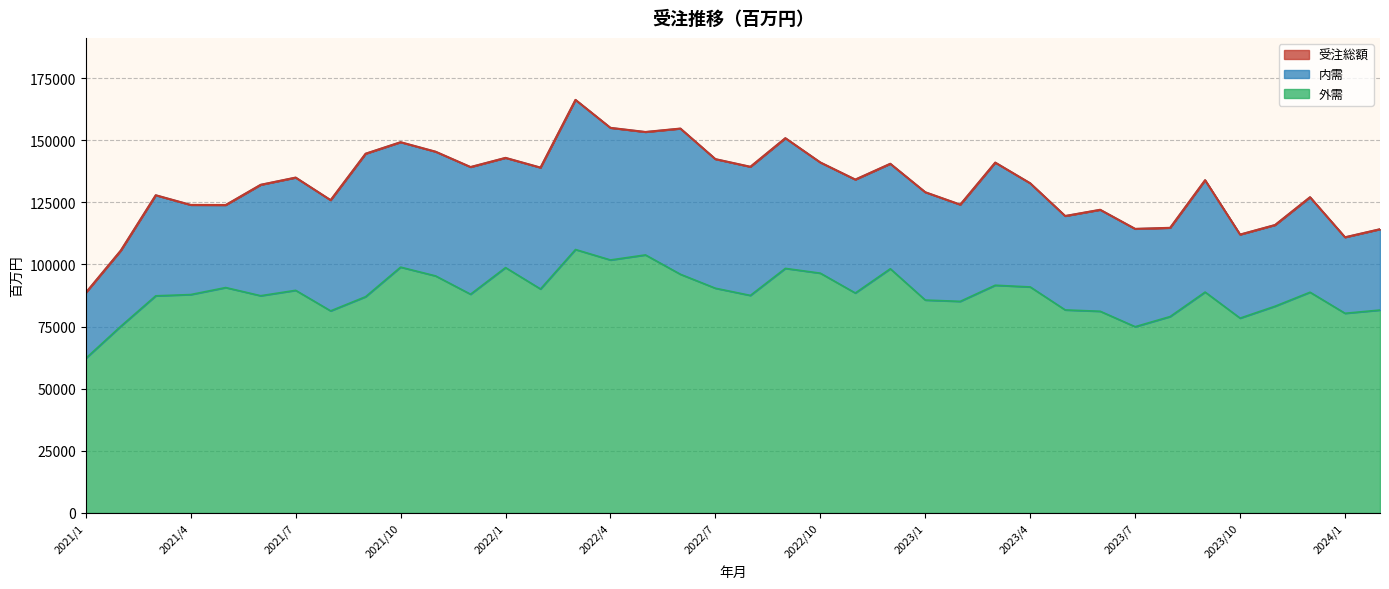

Is it true that 受注総額 equals 129087 at 2023/1?

True